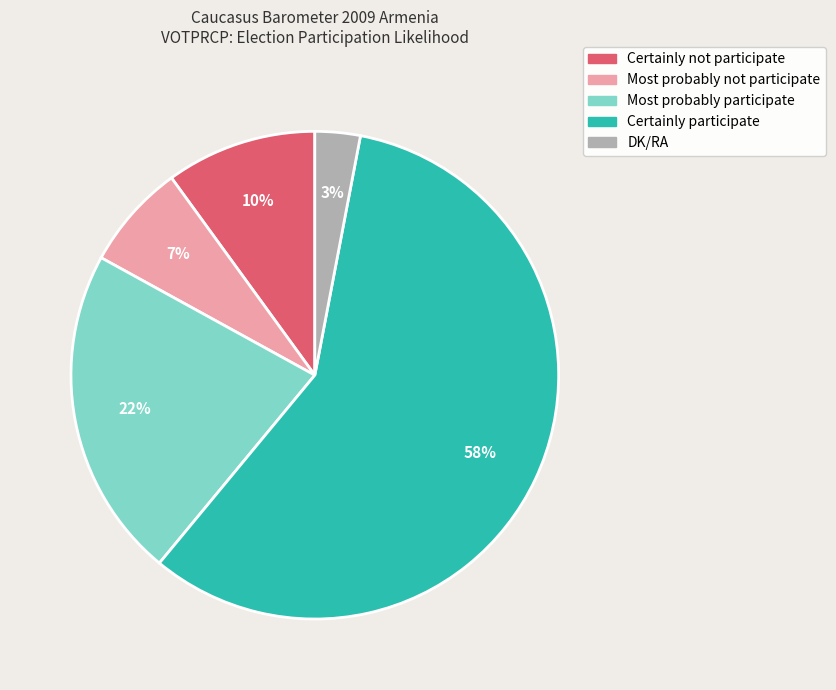

Is there a majority slice in this chart?

Yes